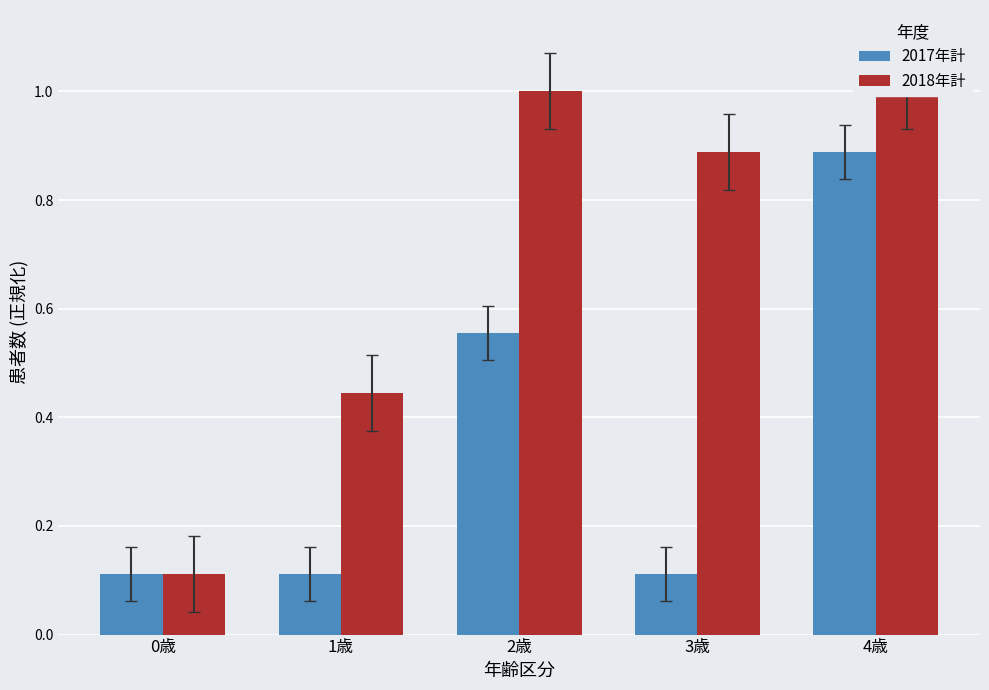

What position from the left is 1歳?

2